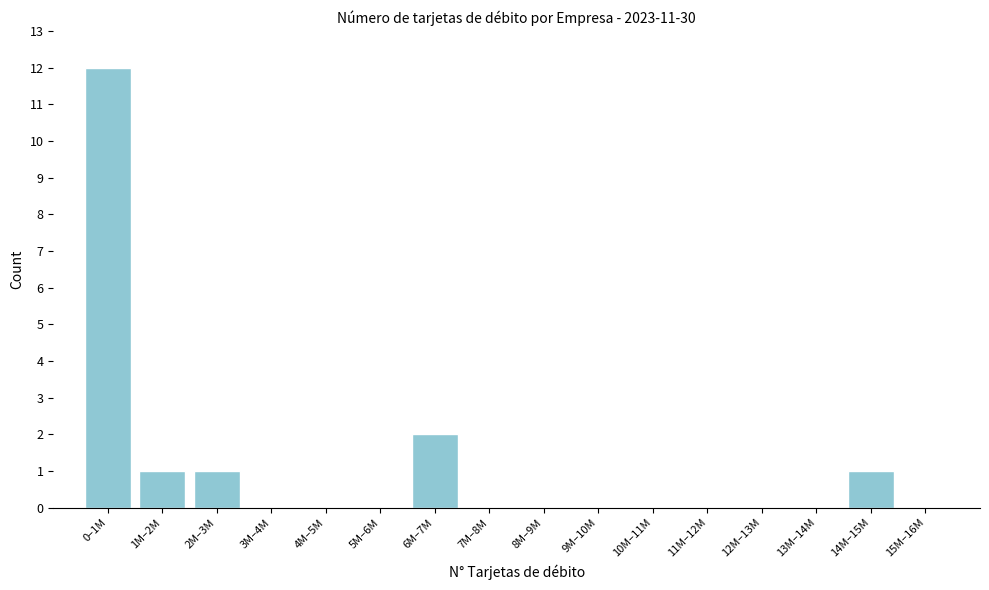

Reading left to right, what are all the values shown in this chart?

0–1M=12	1M–2M=1	2M–3M=1	3M–4M=0	4M–5M=0	5M–6M=0	6M–7M=2	7M–8M=0	8M–9M=0	9M–10M=0	10M–11M=0	11M–12M=0	12M–13M=0	13M–14M=0	14M–15M=1	15M–16M=0